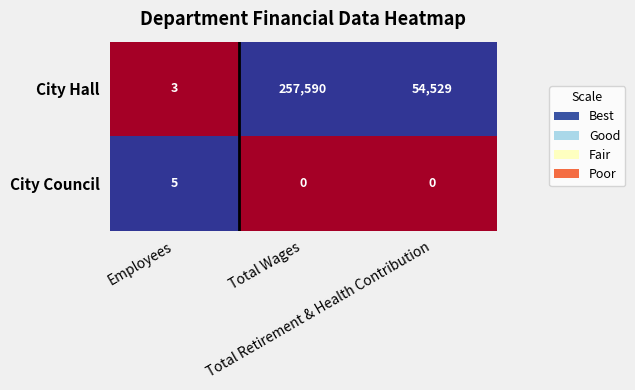

List the series in order of their overall mean, lowest first.

City Council, City Hall